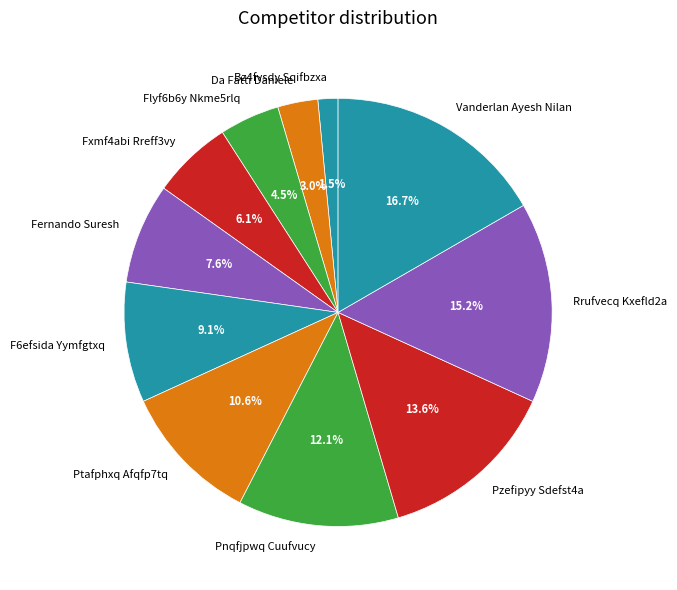

Count the number of slices in the pie.

11